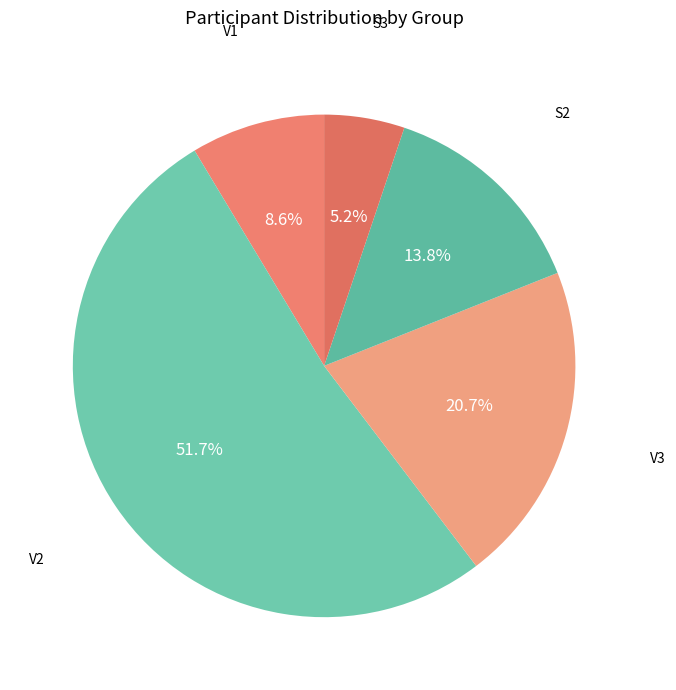

How many slices are in this pie chart?

5